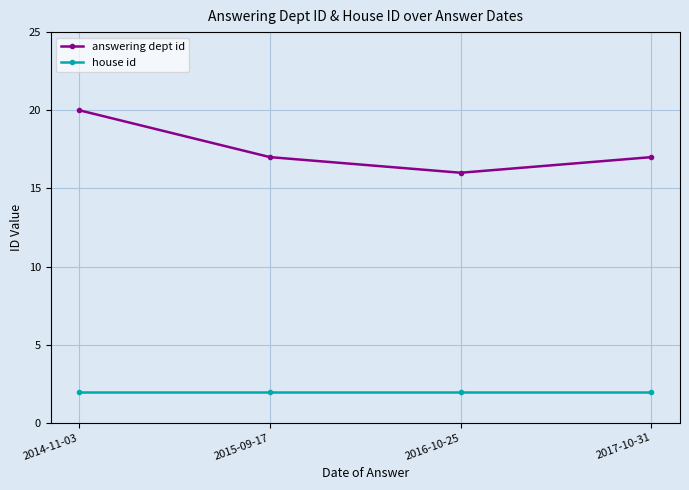

Which series has the widest spread of values?

answering dept id